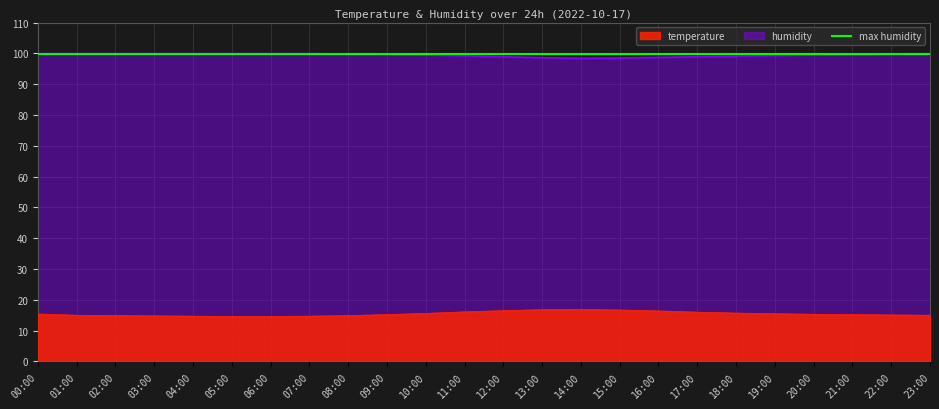

Between 17:00 and 01:00, which is larger?

17:00